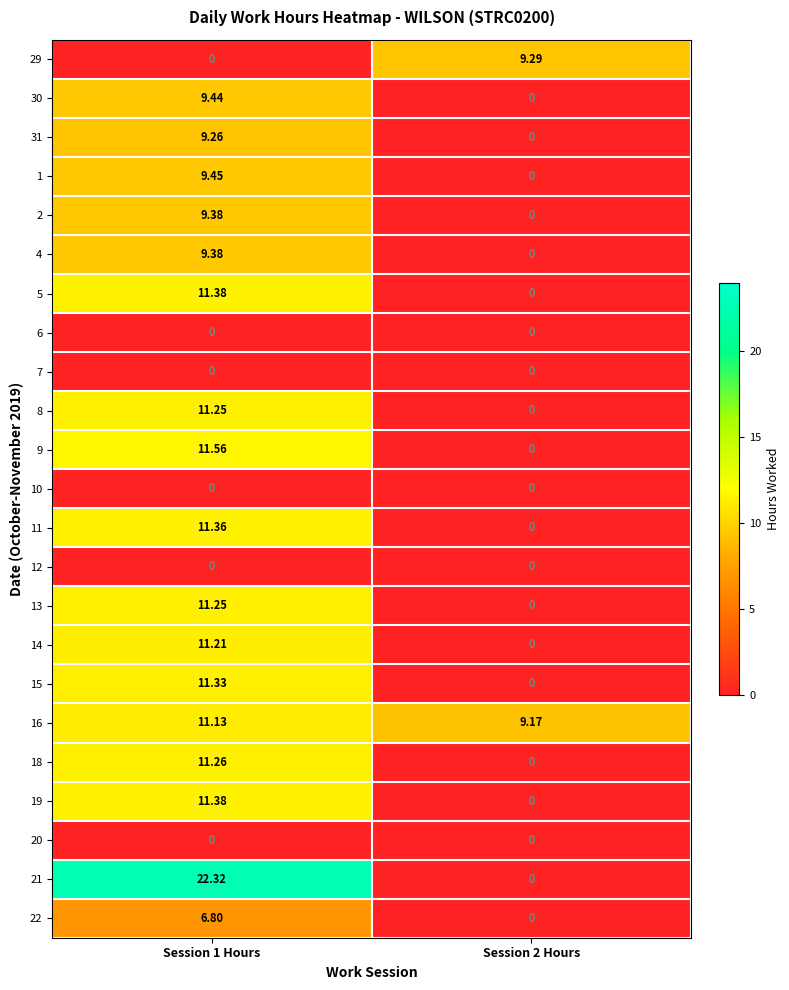

Is the value of 13 at Session 2 Hours greater than the value of 29 at Session 2 Hours?

No